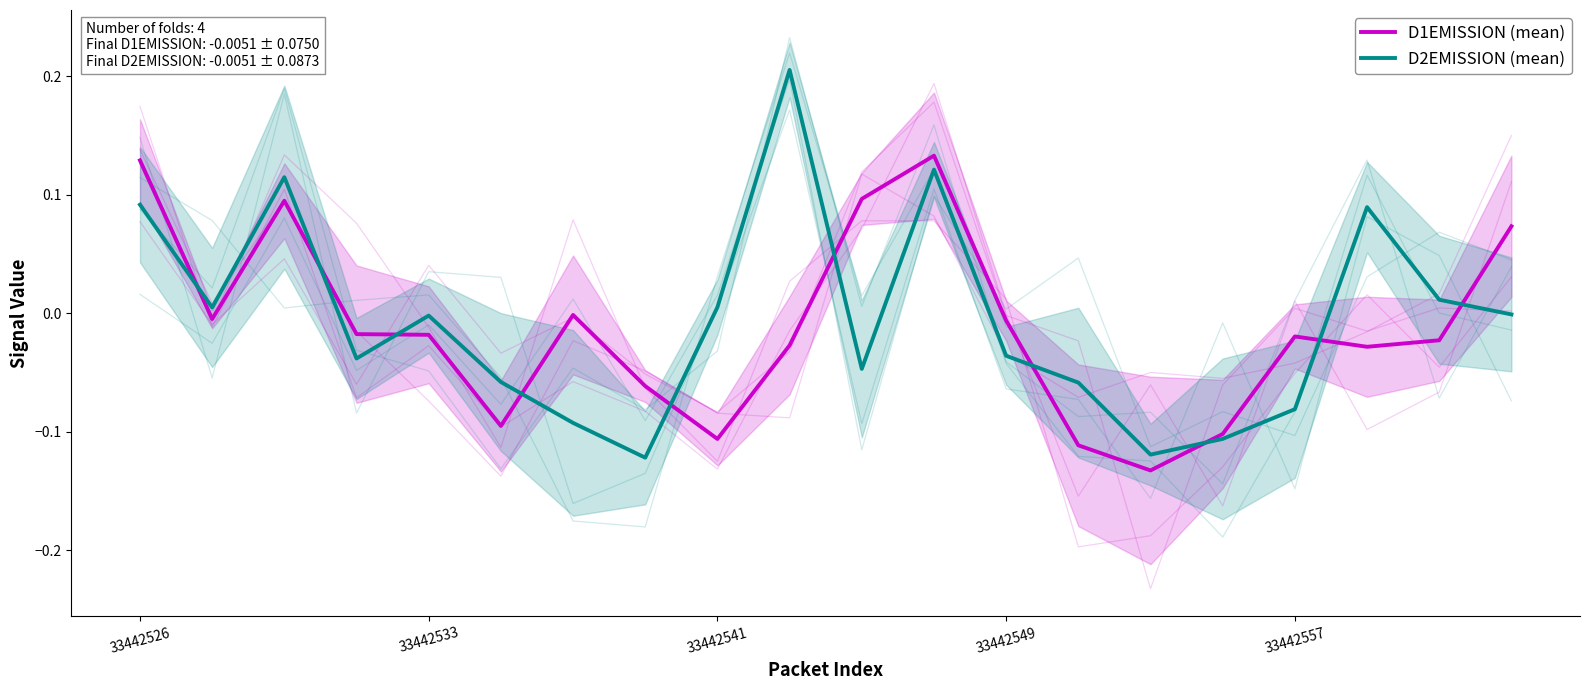

After their last crossing, which series has the higher values: D1EMISSION (mean) or D2EMISSION (mean)?

D1EMISSION (mean)